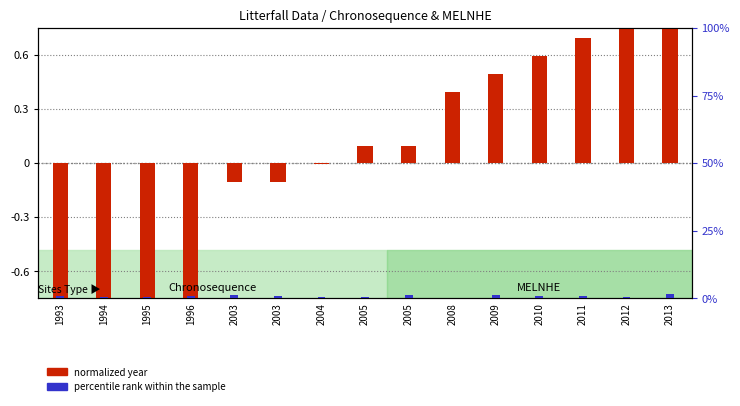

True or false: normalized year has a value of -0.2 at 2003.

False